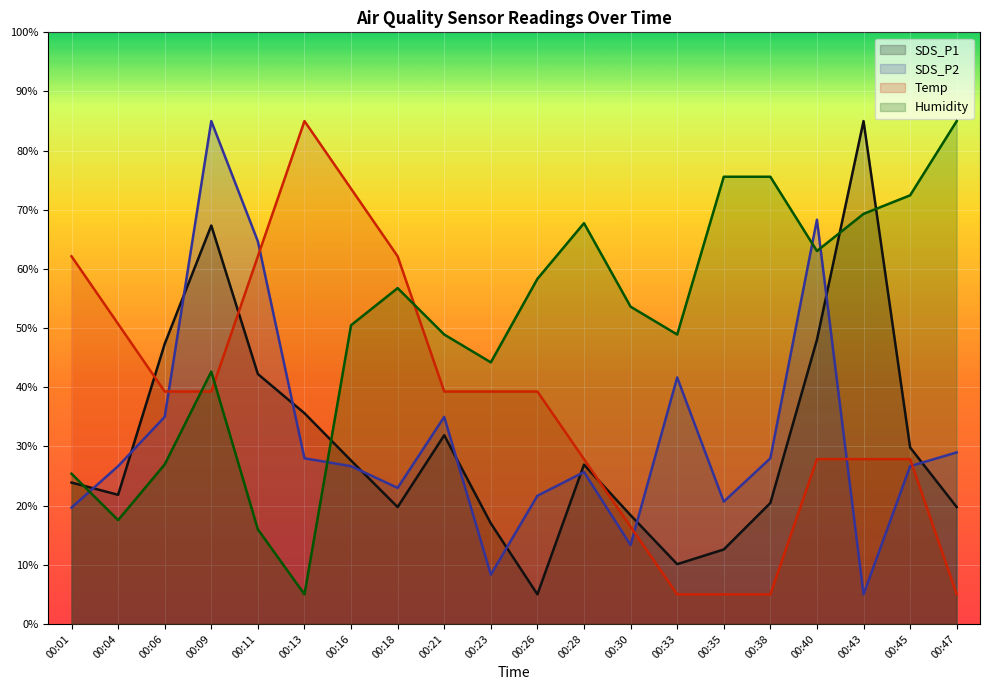

The SDS_P1 series shows 9.3 at 00:28. True or false?

False